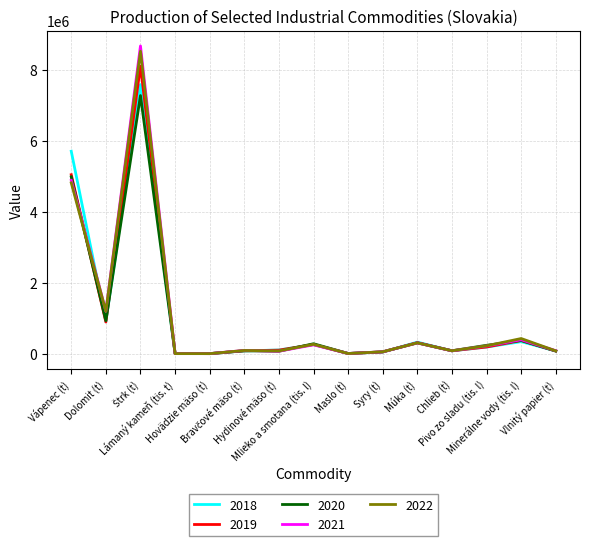

True or false: 2018 has a value of 1262737 at Dolomit (t).

False